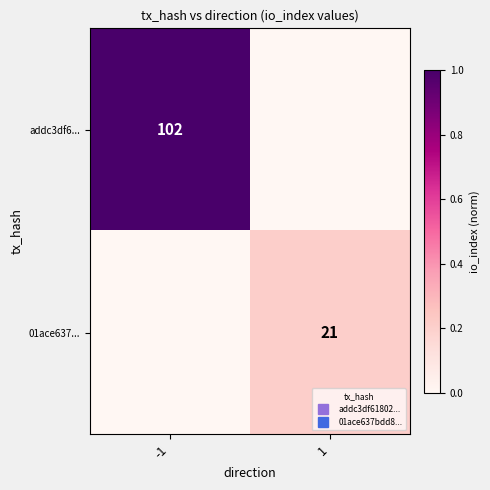

At which label does addc3df6... reach its peak?

-1